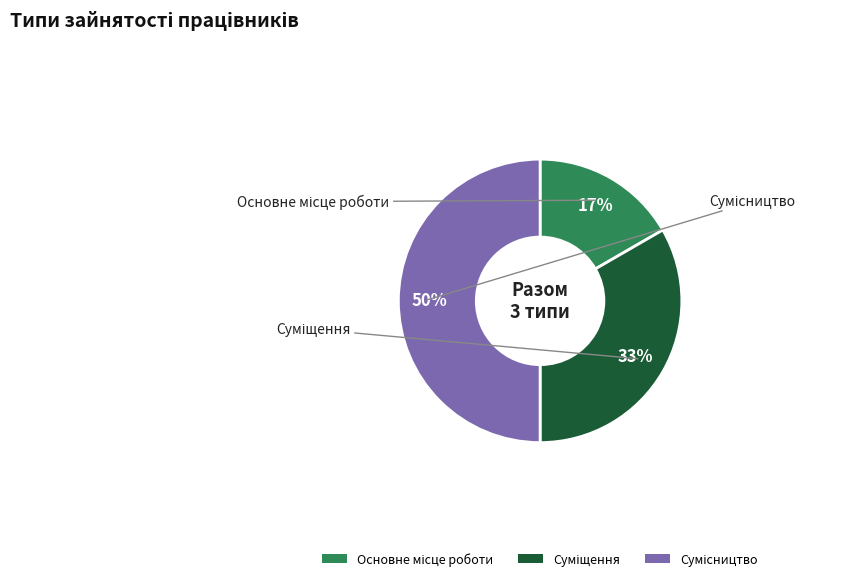

To the nearest percent, what is the average slice percentage?

33%